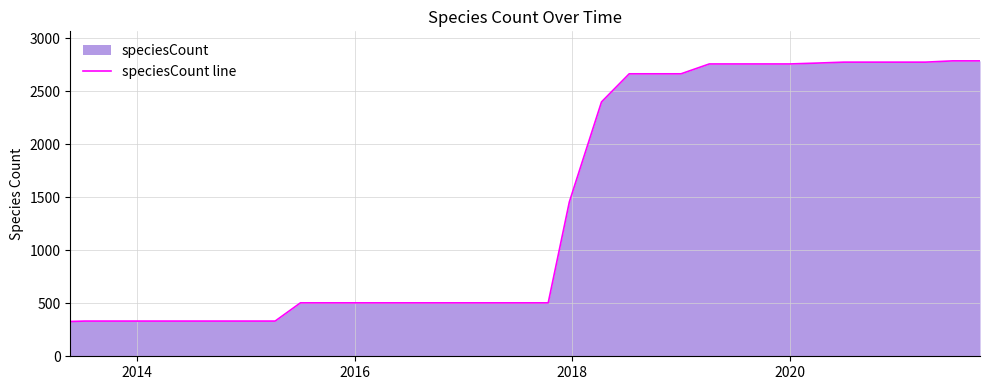

What is the difference between the maximum and minimum values?

2458